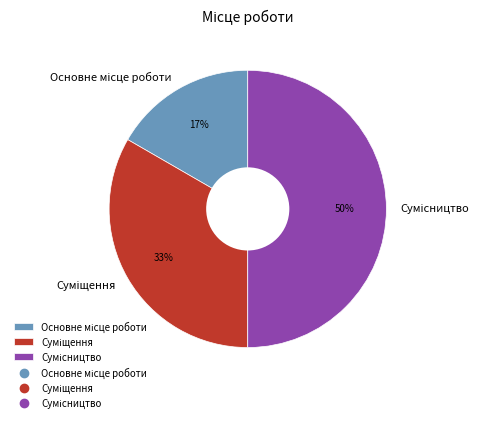

How many slices are in this pie chart?

3